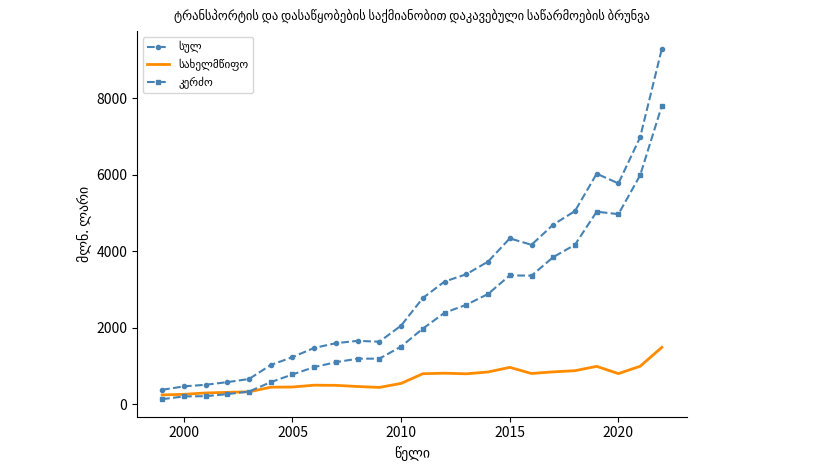

What is the difference between the second highest and second lowest values in the კერძო series?

5783.0